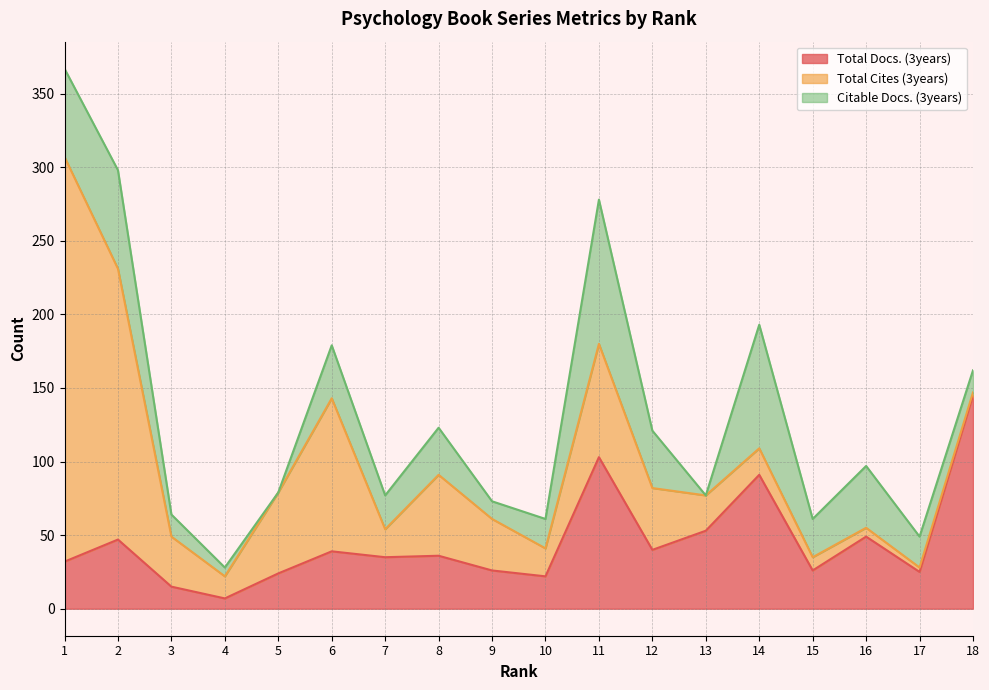

Which has a higher value, 12 or 9?

12